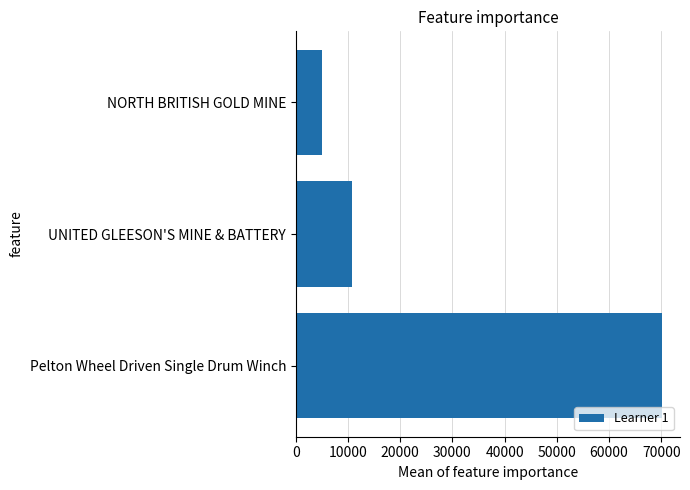

At which category does the chart reach its peak across all series?

Pelton Wheel Driven Single Drum Winch